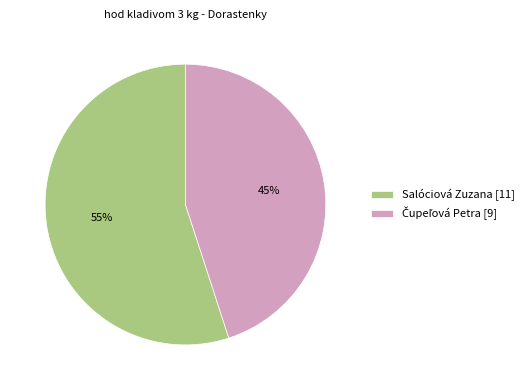

To the nearest percent, what is the average slice percentage?

50%